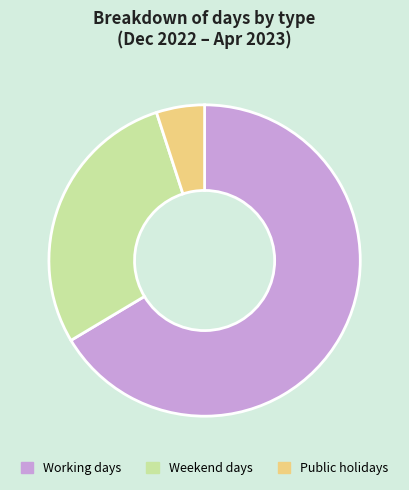

The Public holidays slice represents 14% of the pie. True or false?

False